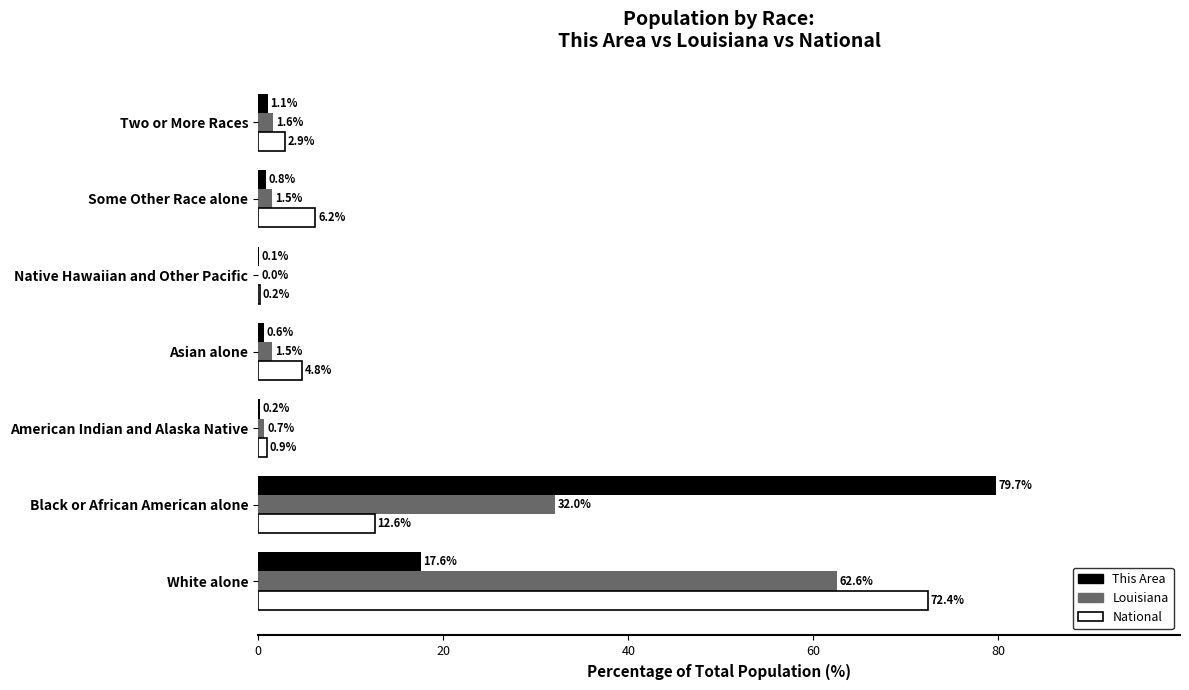

Between Black or African American alone and Some Other Race alone, which series saw the biggest shift?

This Area